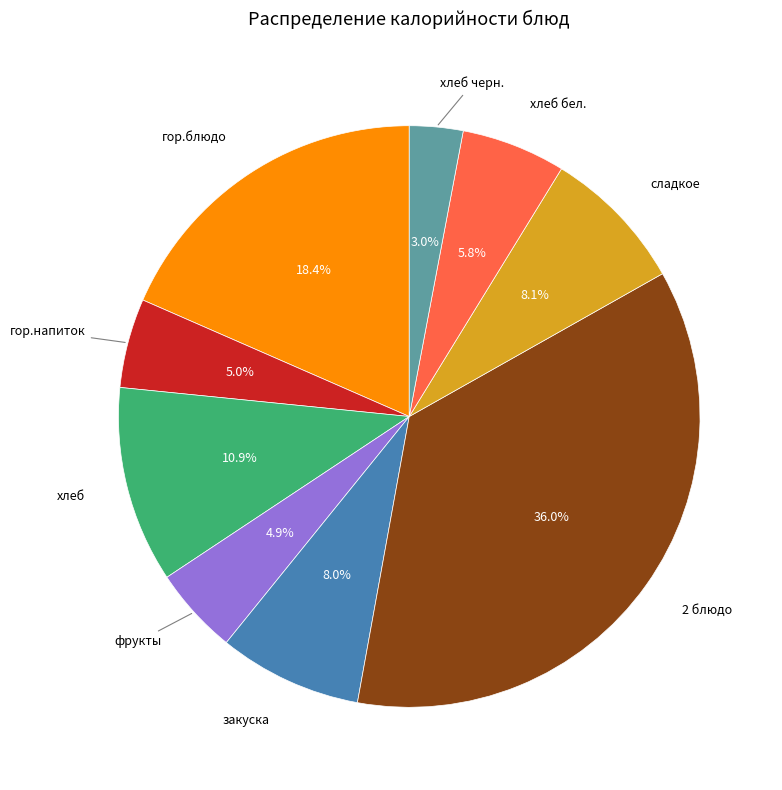

Does any single category account for the majority?

No